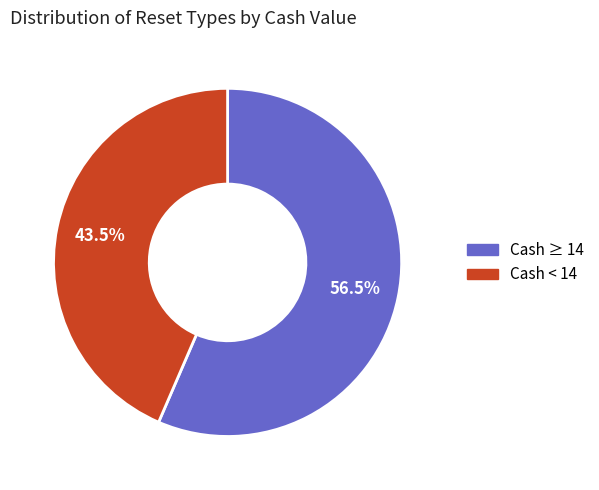

Count the number of slices in the pie.

2